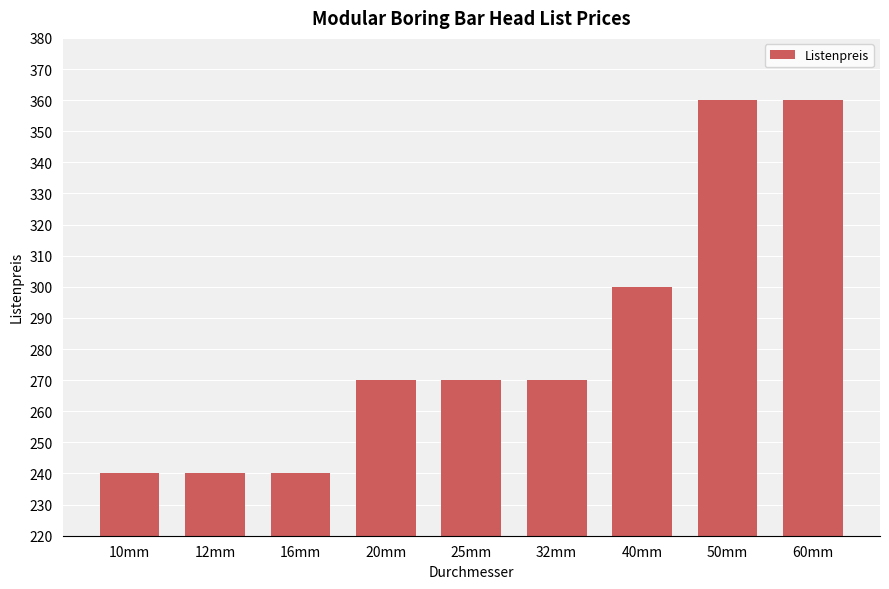

Are the bars grouped side by side (vs. stacked)?

No